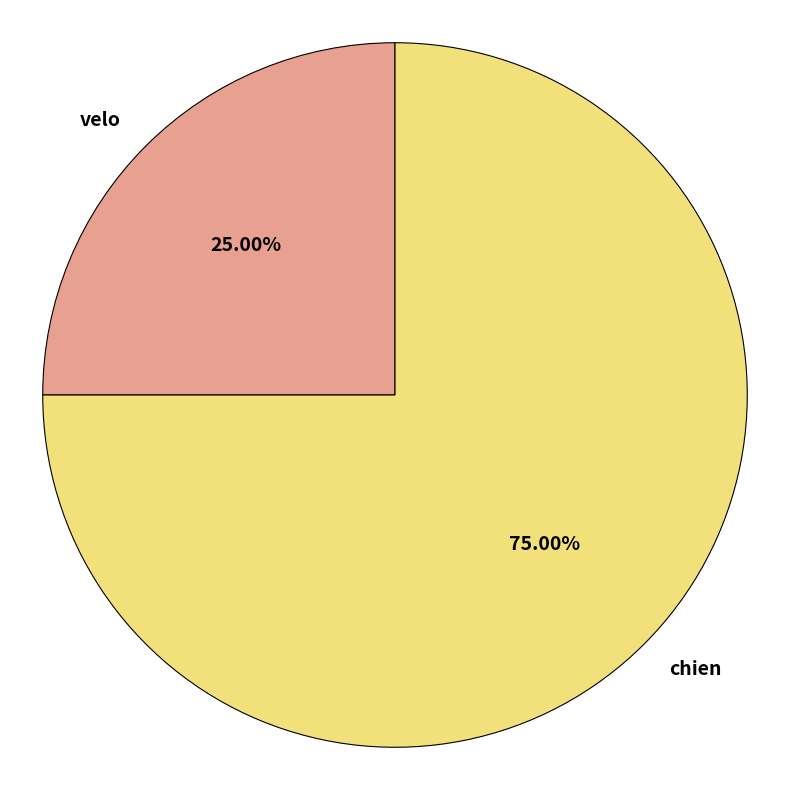

To the nearest percent, what is the difference between the velo and chien slice percentages?

50%